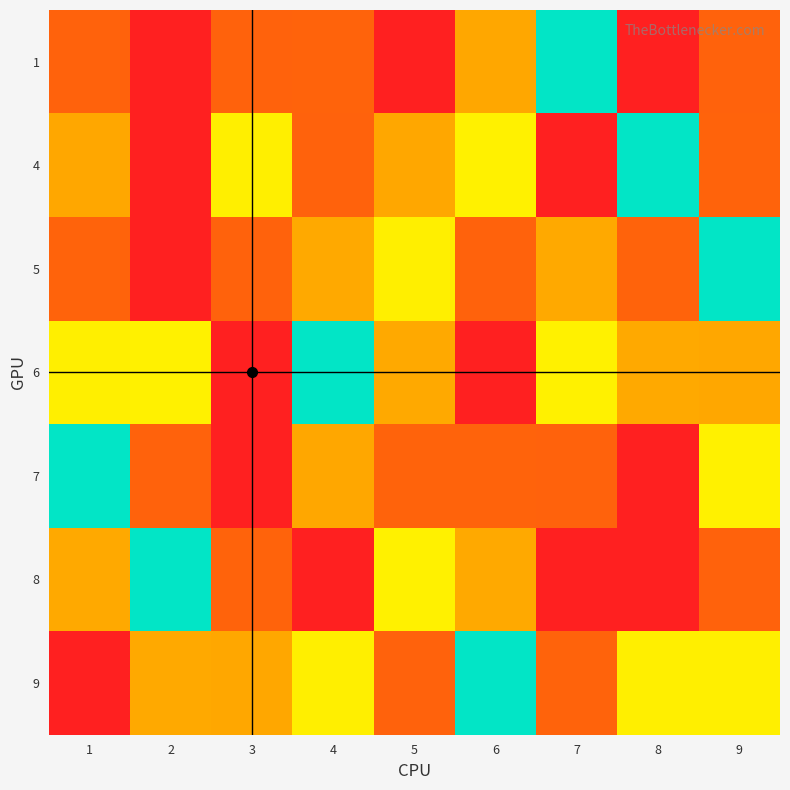

Reading left to right, what are all the values shown in this chart?

1: 1=8	2=1	3=8	4=2	5=1	6=7	7=5	8=9	9=8
4: 1=7	2=9	3=6	4=8	5=7	6=4	7=1	8=5	9=2
5: 1=2	2=1	3=8	4=3	5=6	6=8	7=3	8=2	9=5
6: 1=6	2=4	3=9	4=5	5=3	6=9	7=4	8=3	9=7
7: 1=5	2=8	3=1	4=7	5=2	6=2	7=8	8=9	9=4
8: 1=3	2=5	3=2	4=9	5=4	6=3	7=9	8=1	9=8
9: 1=9	2=3	3=7	4=6	5=8	6=5	7=2	8=6	9=6